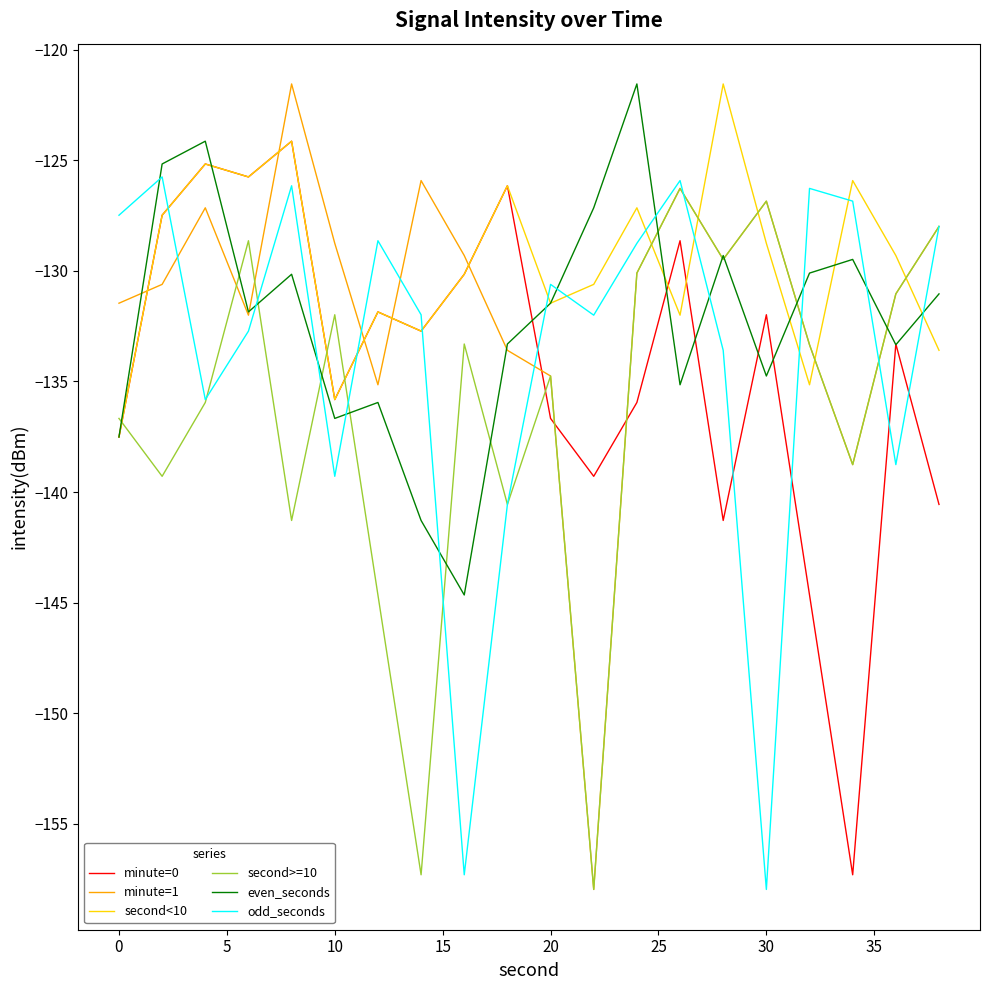

Which series ends up on top after the final intersection of second<10 and second>=10?

second>=10